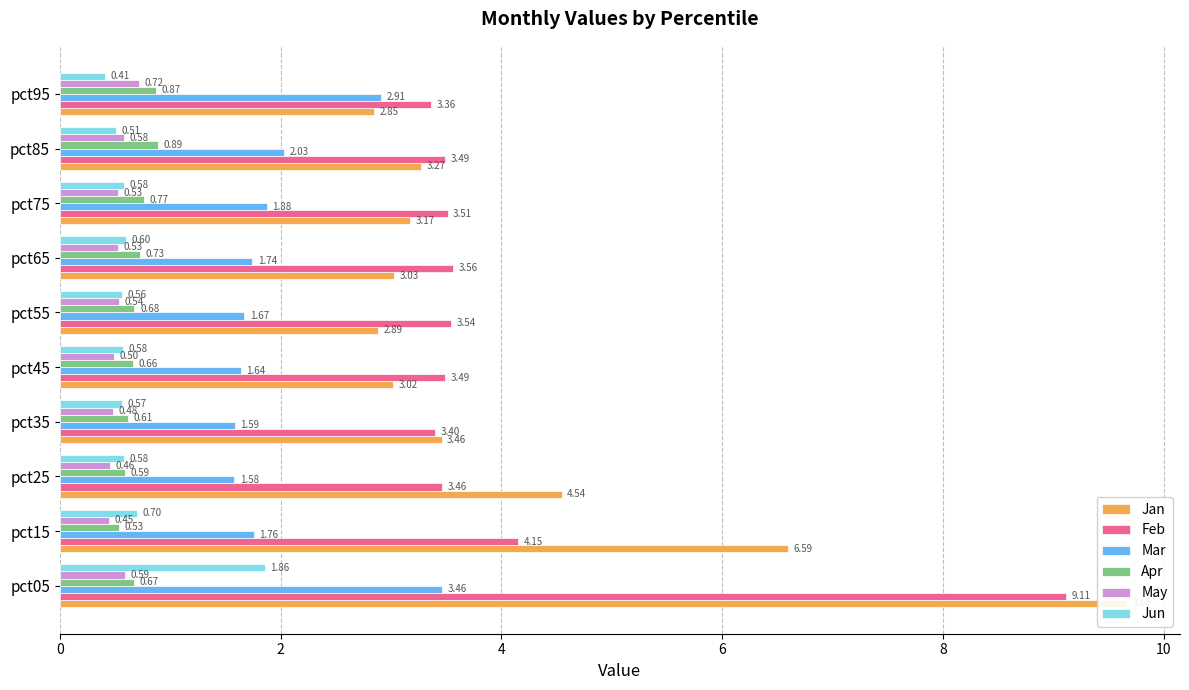

How many series are shown in this chart?

6